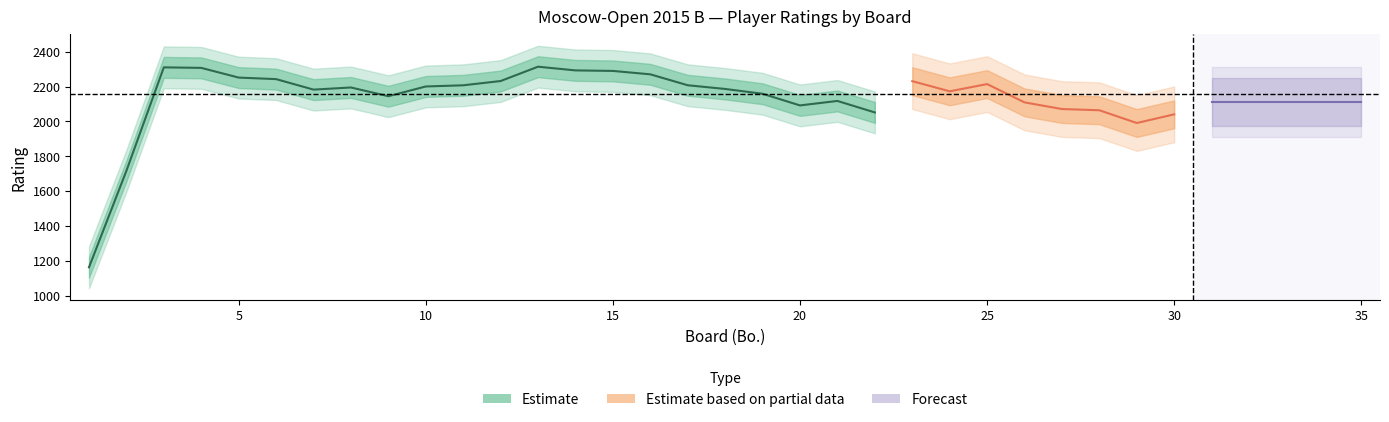

Which has a higher value, 25 or 28?

25